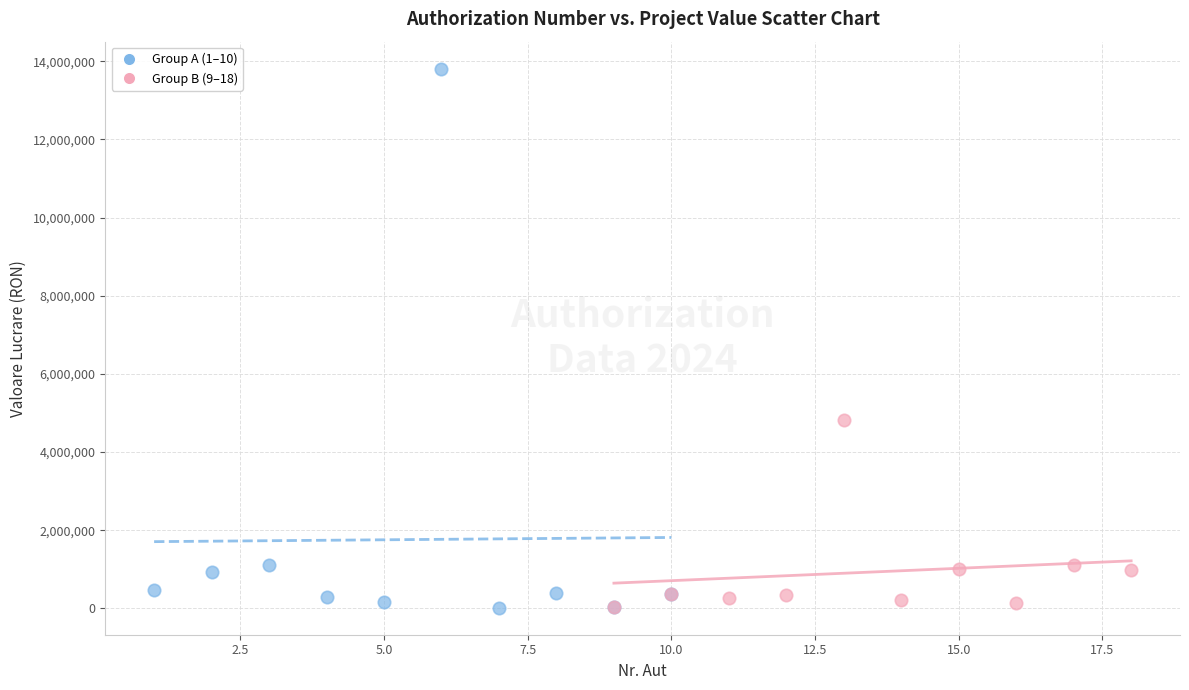

Which series contains the highest Y value?

Group A (1–10)